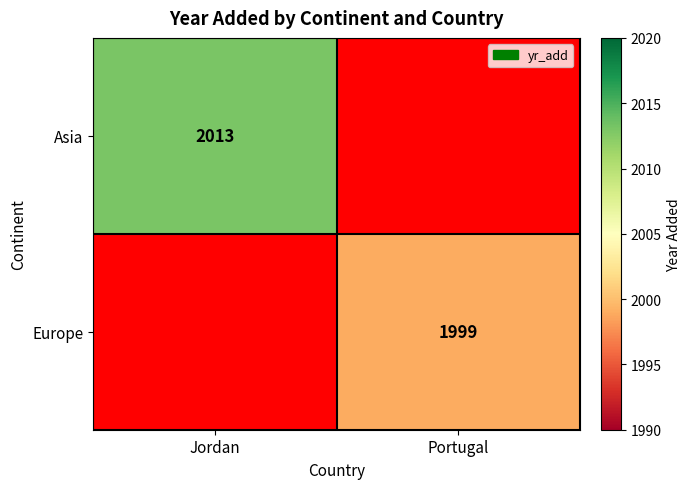

Is it true that Europe equals 1203 at Portugal?

False